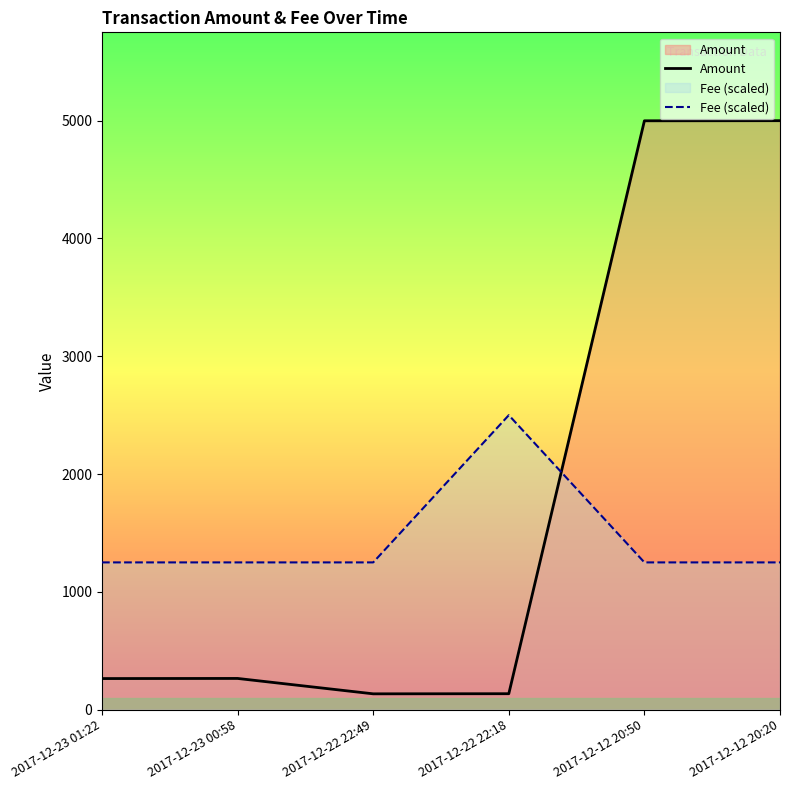

What is the total value across all series at 2017-12-12 20:20?

6248.8